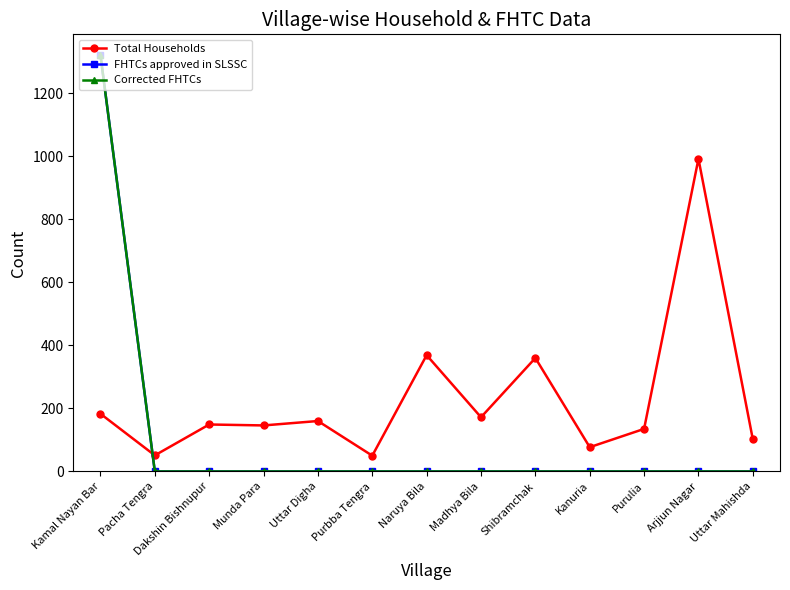

Which category has the highest value in the Total Households series?

Arjjun Nagar